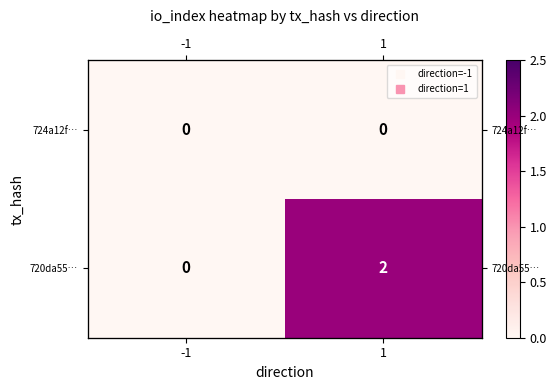

How many data points does each series have?

2